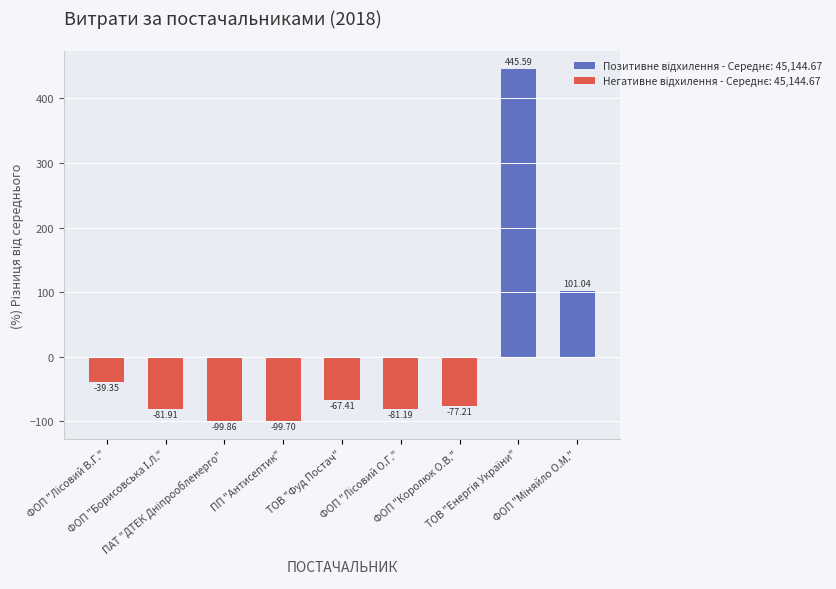

What is the value of the 2nd bar from the left?

-81.9